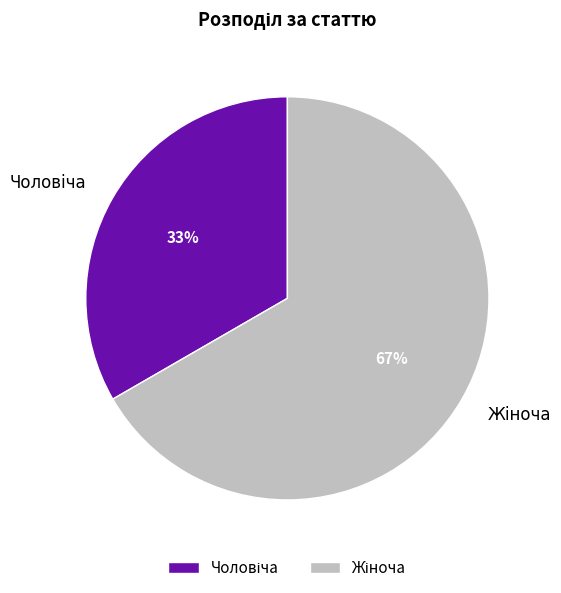

How many slices are in this pie chart?

2